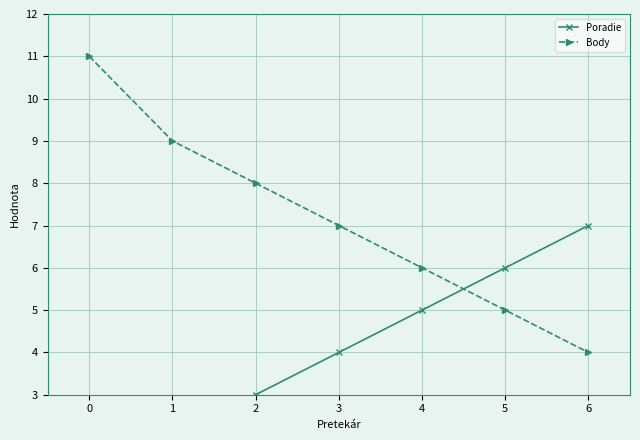

What is the difference between the second highest and second lowest values in the Poradie series?

4